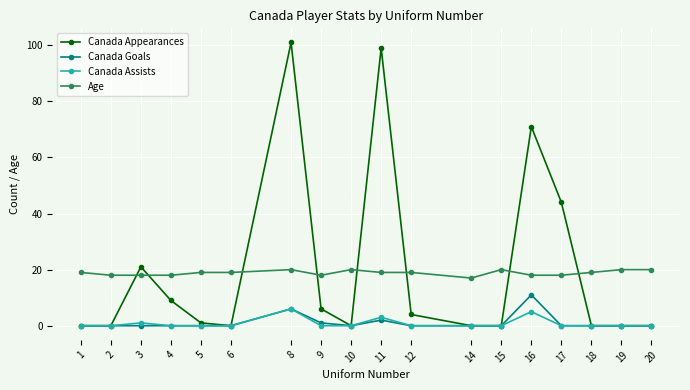

How many data points does each series have?

18